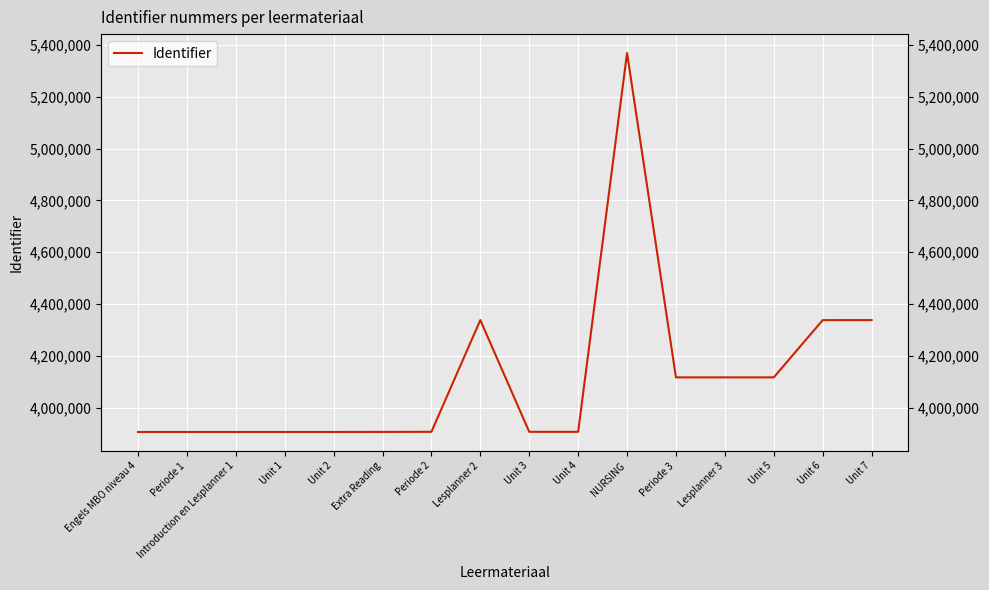

Which has a higher value, Unit 7 or Unit 2?

Unit 7